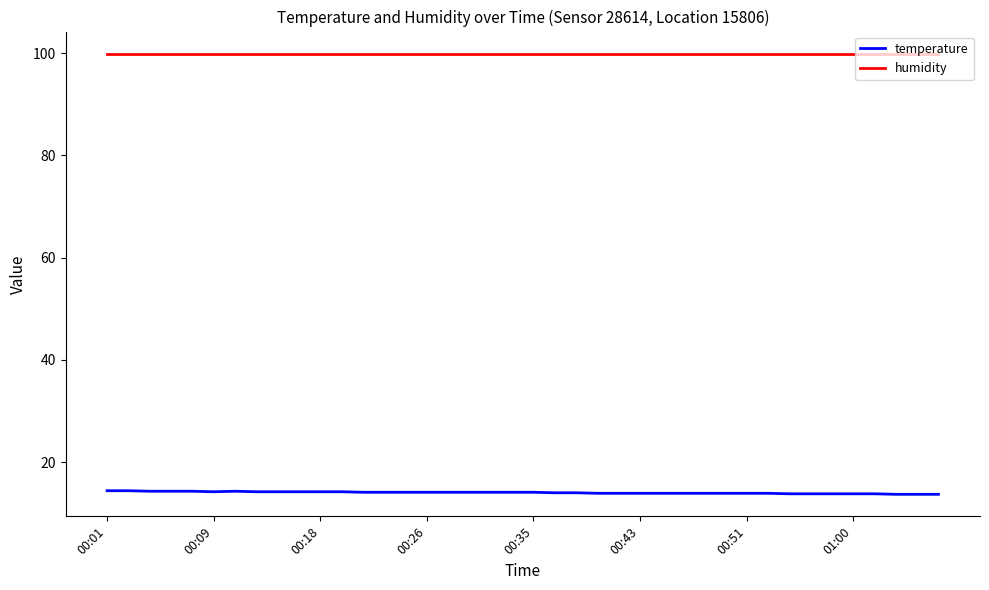

True or false: temperature and humidity intersect in this chart.

False